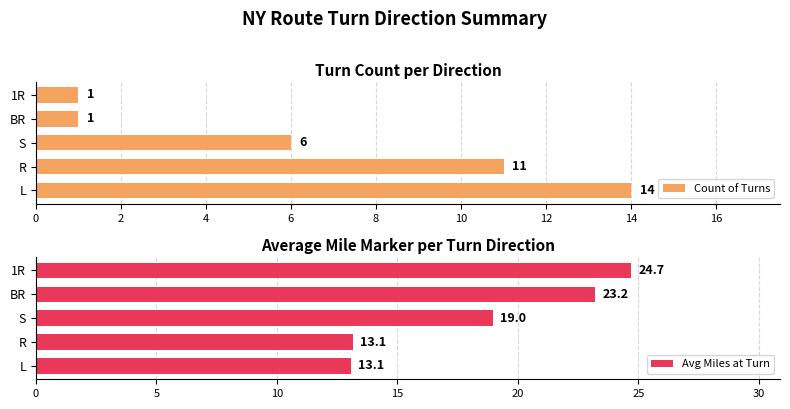

What is the value of the Avg Miles at Turn bar at the 1st from the left?

13.1